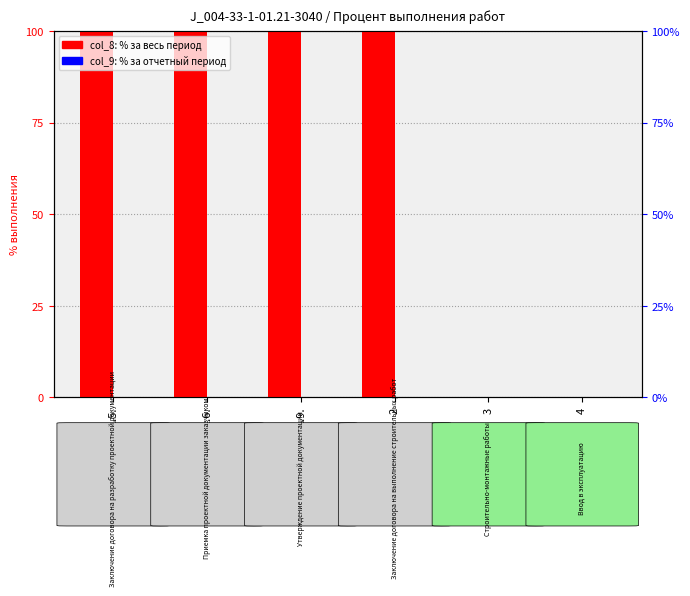

Which series has the largest total across all categories?

col_8 (% за весь период)